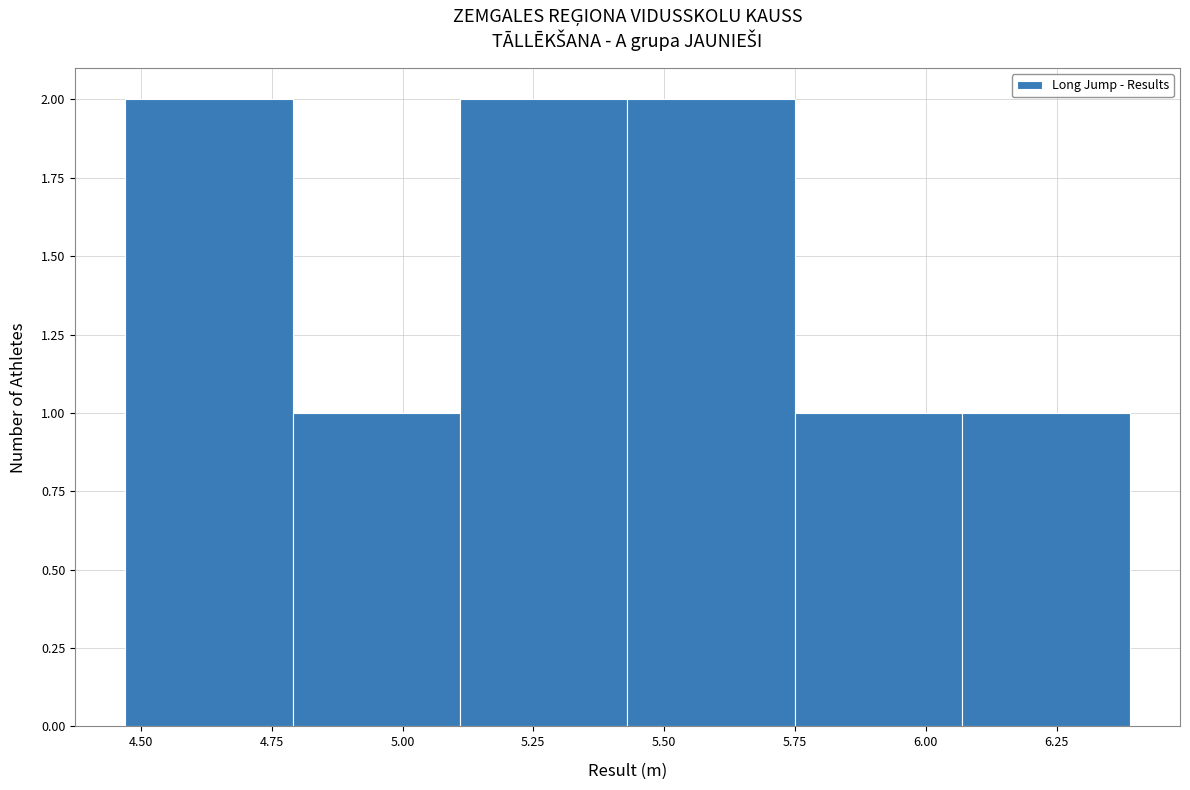

Reading left to right, list every bar in this chart as the range it spans on the x-axis followed by its height. Neither the bar edges nor the heights are printed on the chart, so give them approximately, as read against the axes.

4.47 to 4.79: 2
4.79 to 5.11: 1
5.11 to 5.43: 2
5.43 to 5.75: 2
5.75 to 6.07: 1
6.07 to 6.39: 1